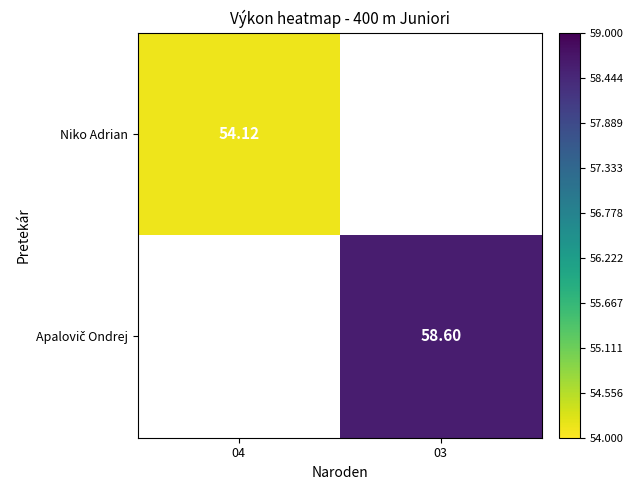

List the series in order of their peak value, lowest first.

Niko Adrian, Apalovič Ondrej